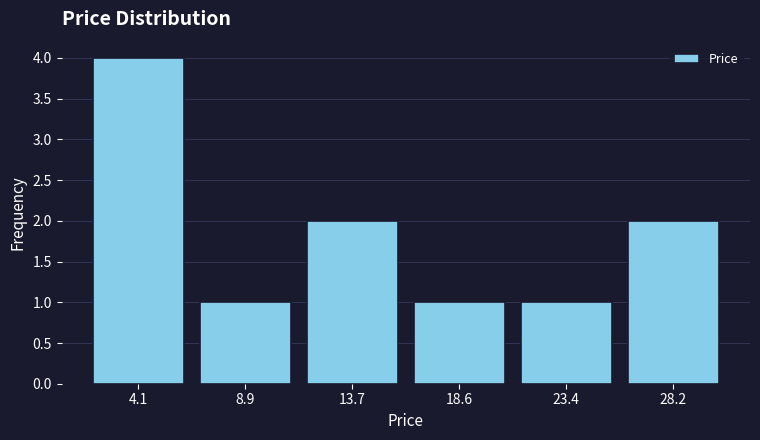

Over which range of the x-axis is the bar tallest?

1.5 to 6.5